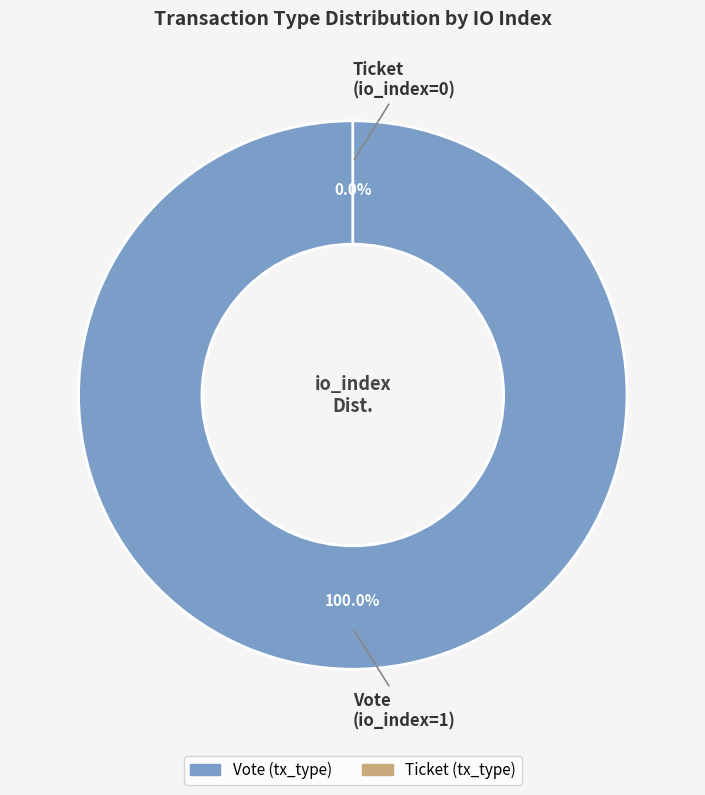

Between Vote and Ticket, which is larger?

Vote